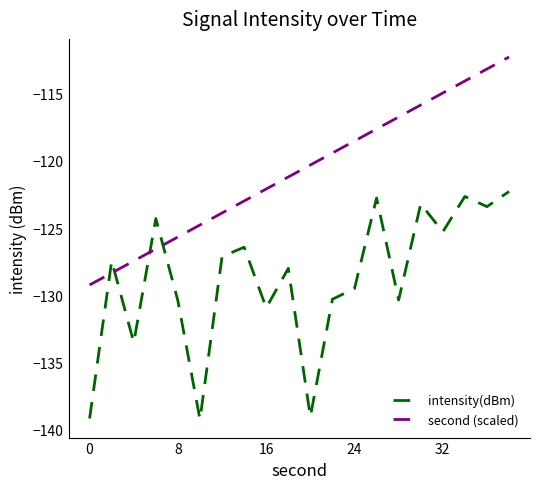

After their last crossing, which series has the higher values: second (scaled) or intensity(dBm)?

second (scaled)